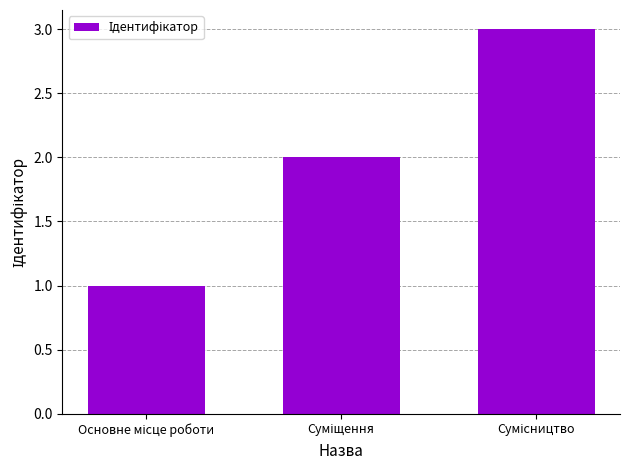

What is the maximum value shown in the chart?

3